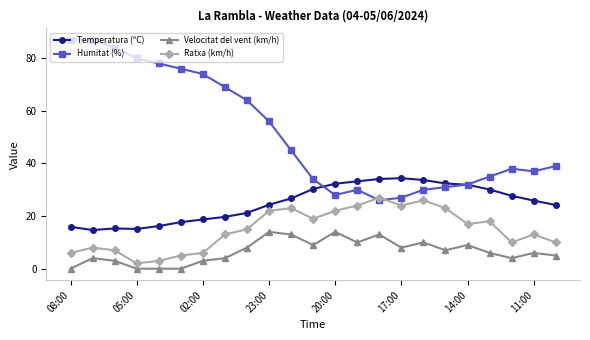

Rank the series by their average value, from lowest to highest.

Velocitat del vent (km/h), Ratxa (km/h), Temperatura (ºC), Humitat (%)